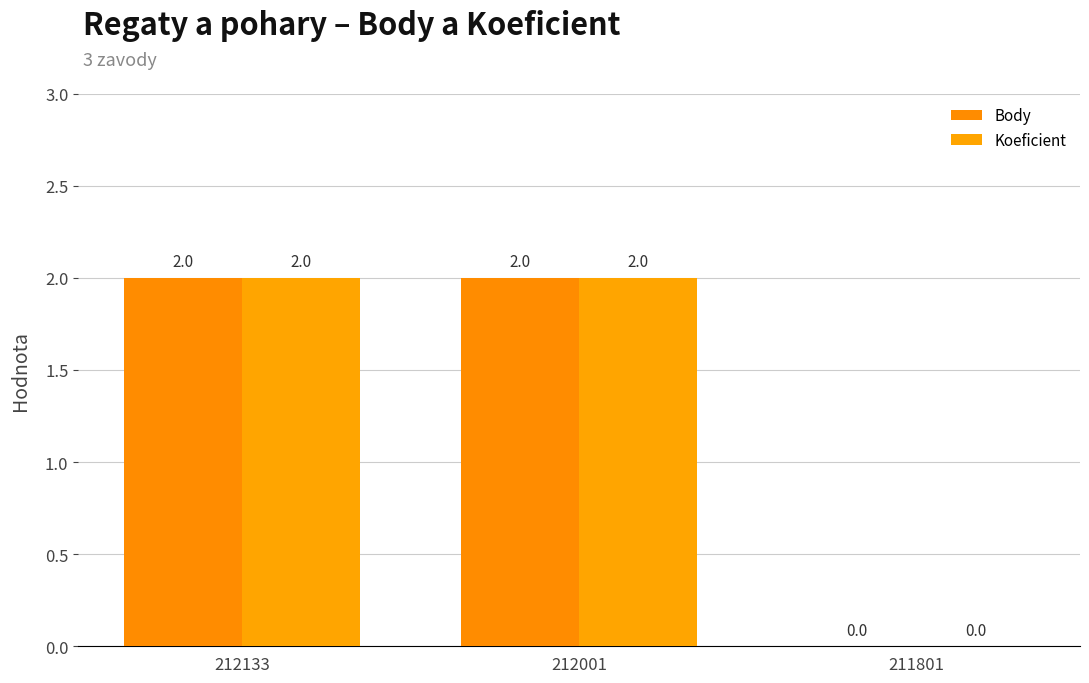

How many positive values does the Koeficient series have?

2